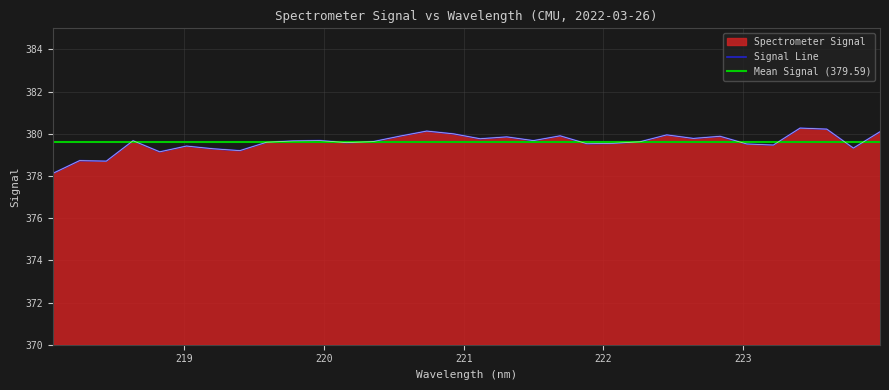

Rank the categories by value from lowest to highest.

218.0596, 218.442, 218.2508, 218.8244, 219.3979, 219.2067, 223.7895, 219.0156, 223.2172, 223.0264, 221.8812, 222.0721, 220.1623, 219.589, 222.263, 220.3533, 219.7801, 218.6332, 221.4993, 219.9712, 221.1174, 222.6447, 221.3083, 222.8355, 220.5444, 221.6902, 222.4538, 220.9264, 223.9802, 220.7354, 223.5987, 223.408